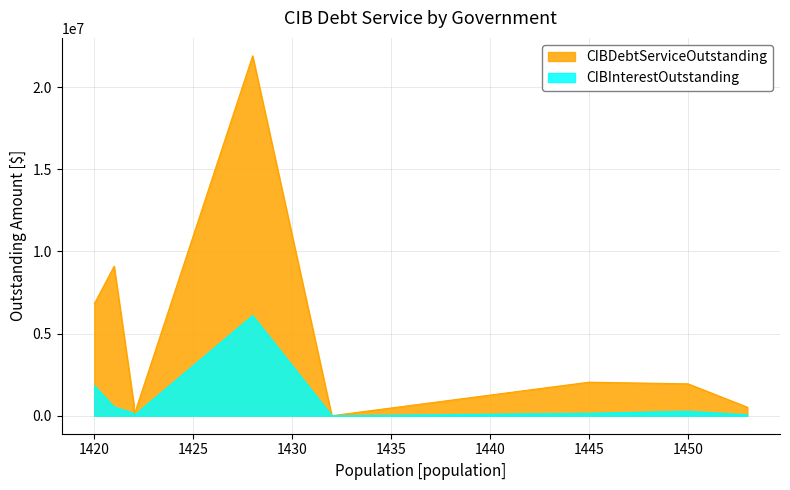

Does the chart have visible grid lines?

Yes